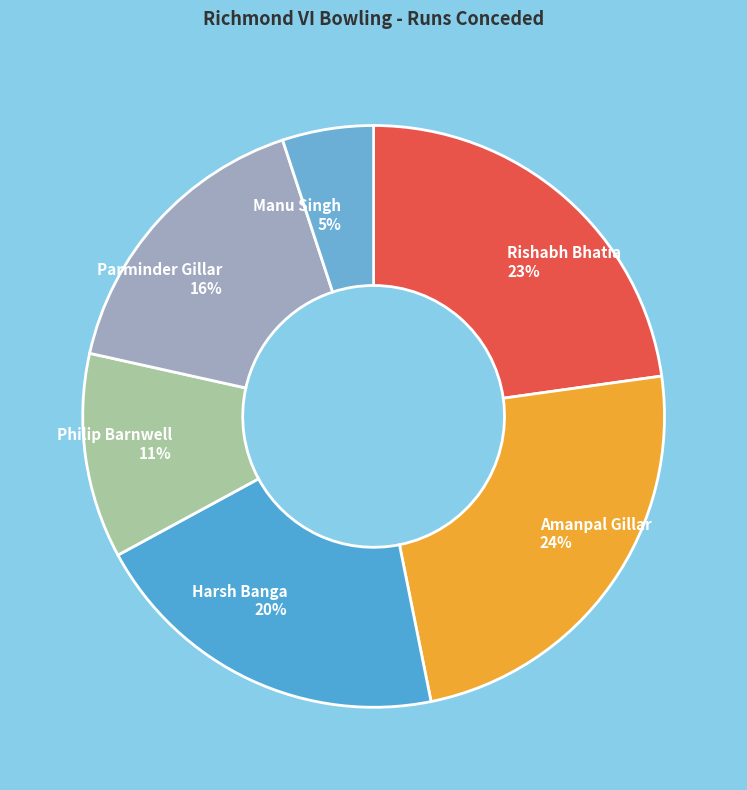

Approximately how many times larger is the value at Philip Barnwell compared to Amanpal Gillar?

0.5